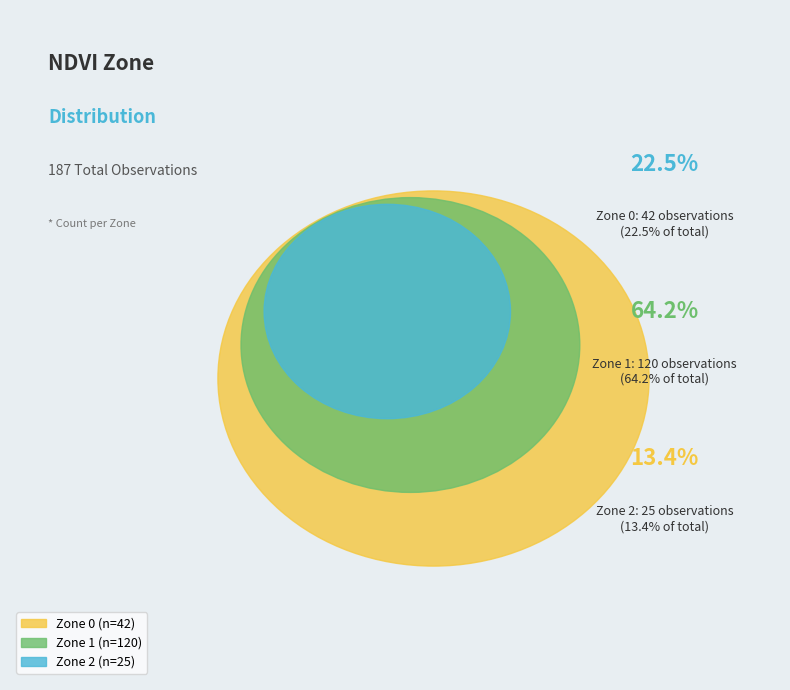

Which category has the smallest portion of the pie?

Zone 2